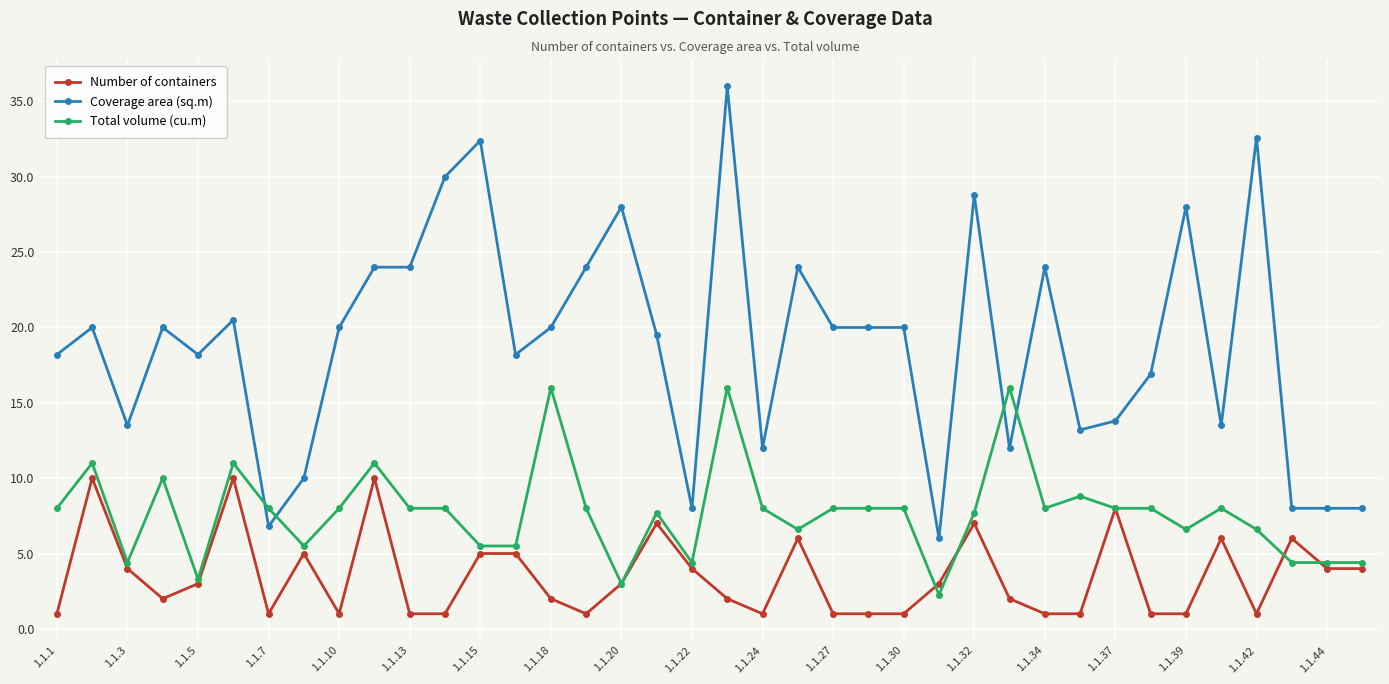

True or false: Coverage area (sq.m) and Number of containers cross at least once.

False